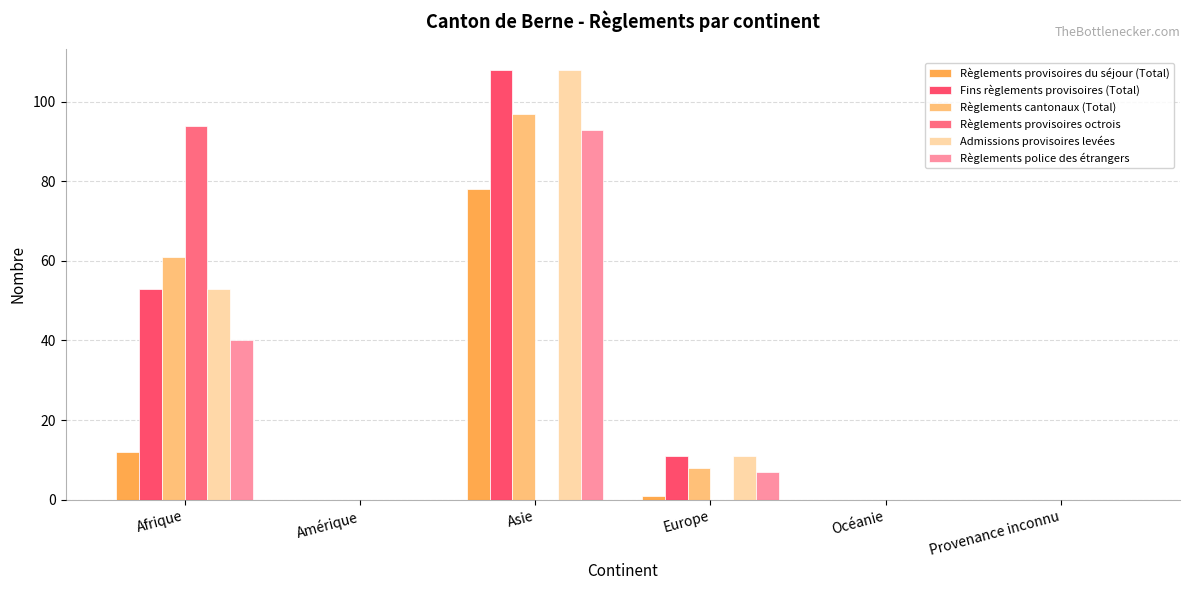

Are the bars grouped side by side (vs. stacked)?

Yes